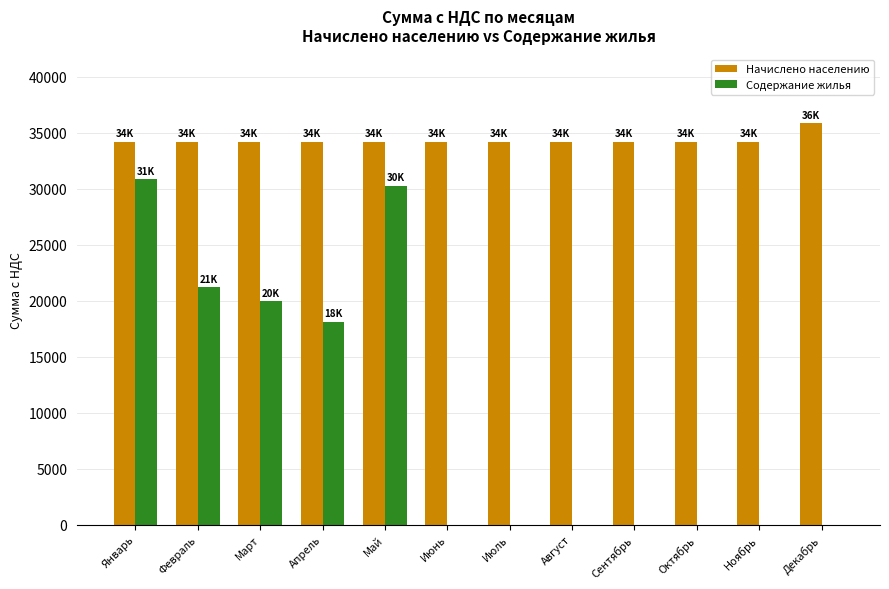

Reading left to right, extract all data points from this chart.

Начислено населению: 34222.9	34222.9	34222.9	34222.9	34222.9	34222.9	34222.9	34222.9	34222.9	34222.9	34222.9	35891.8
Содержание жилья: 30886.0	21207.8	19954.9	18126.4	30270.1	0.0	0.0	0.0	0.0	0.0	0.0	0.0